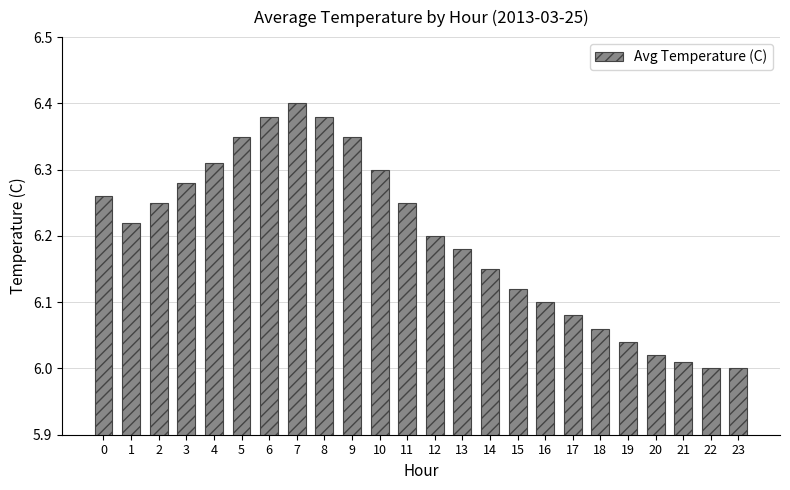

The chart shows a value of 10.8 at 14. True or false?

False